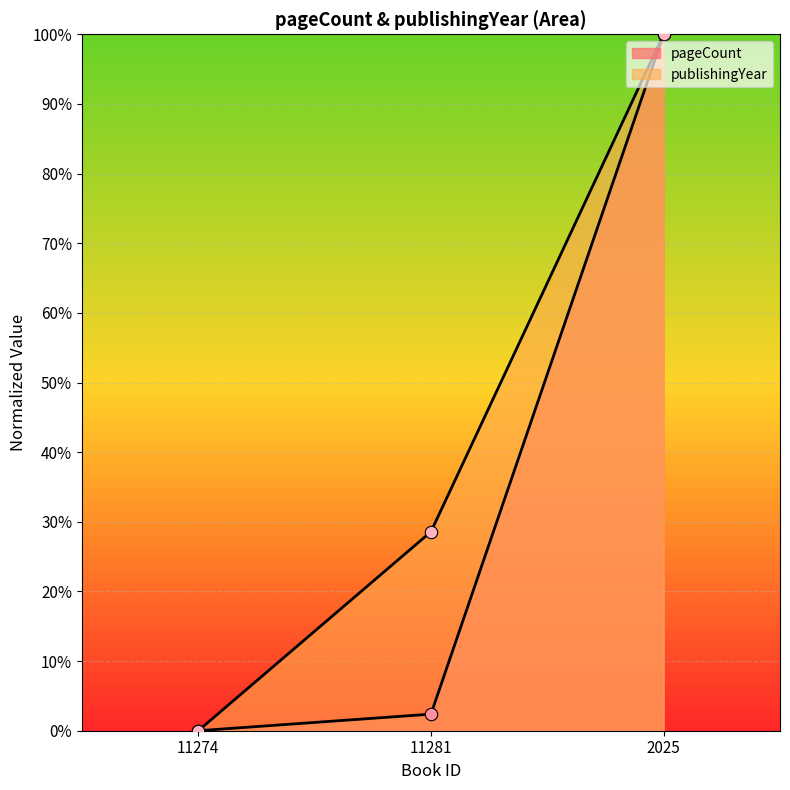

Which series has the largest total across all categories?

publishingYear